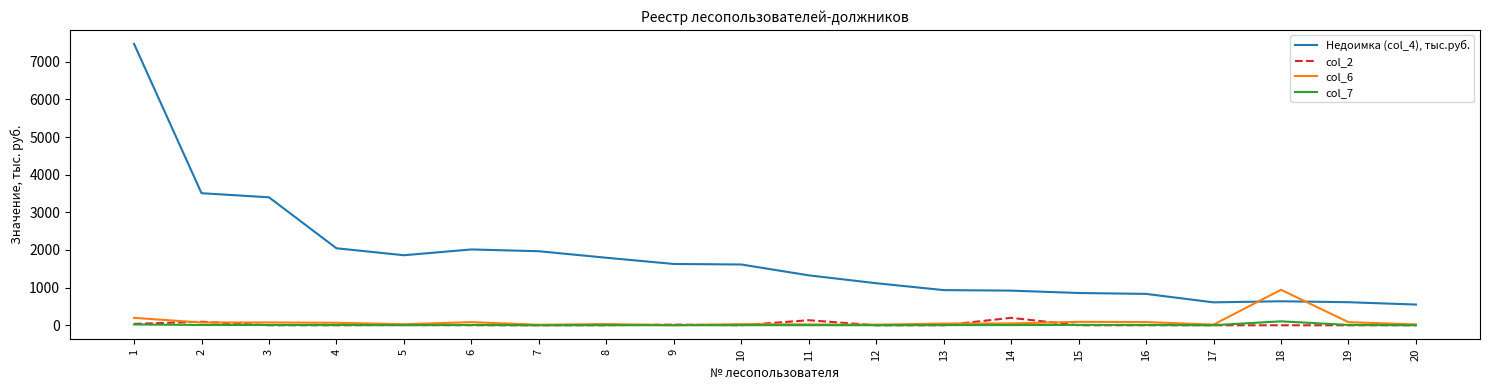

At which label does col_6 first exceed 49?

1